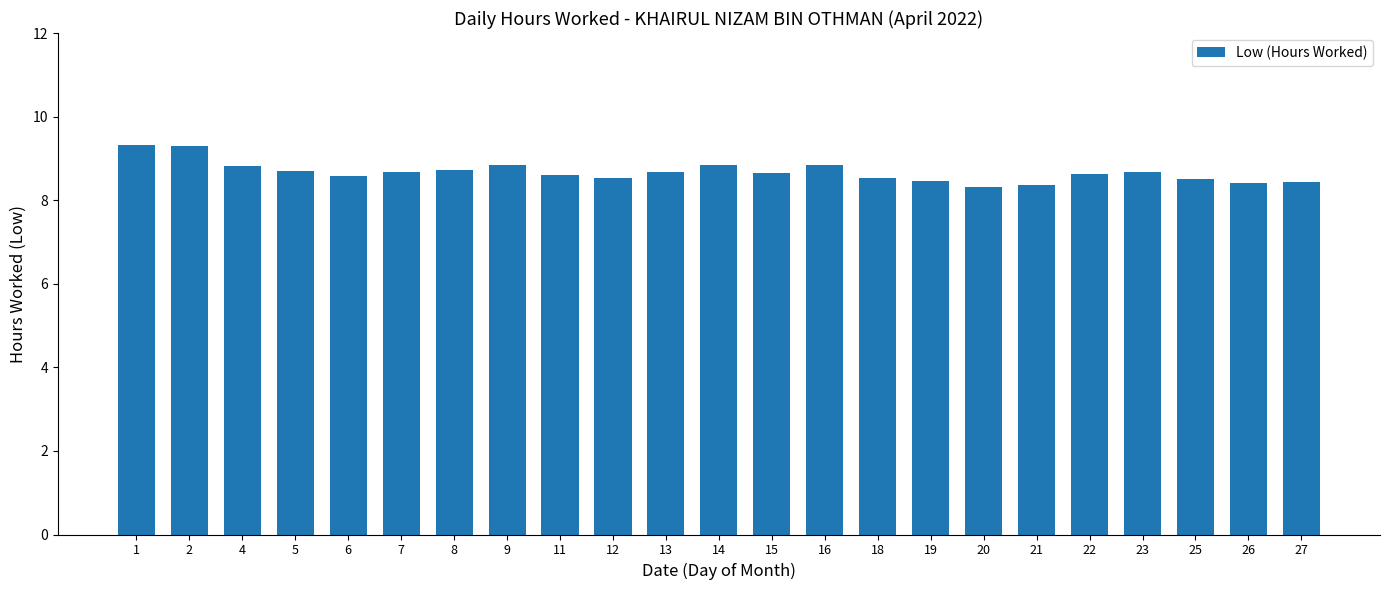

What is the sum of the values at 5 and 13?

17.4